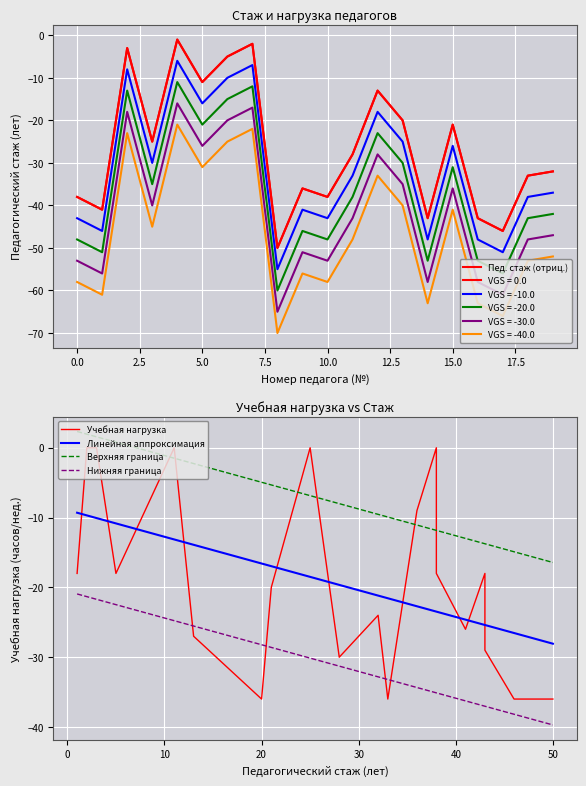

How many data points are above -28?

9